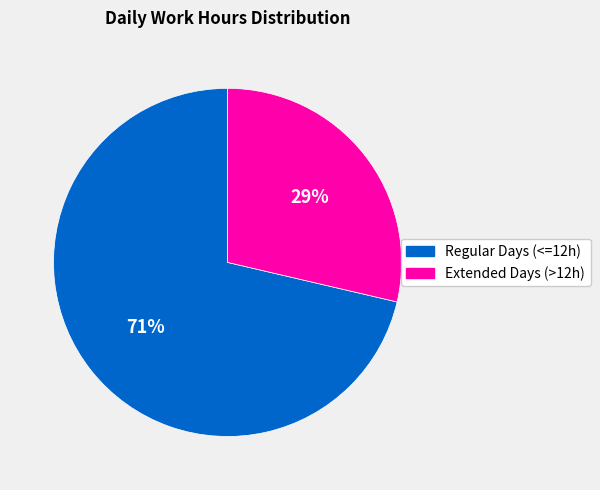

To the nearest percent, what is the average slice percentage?

50%